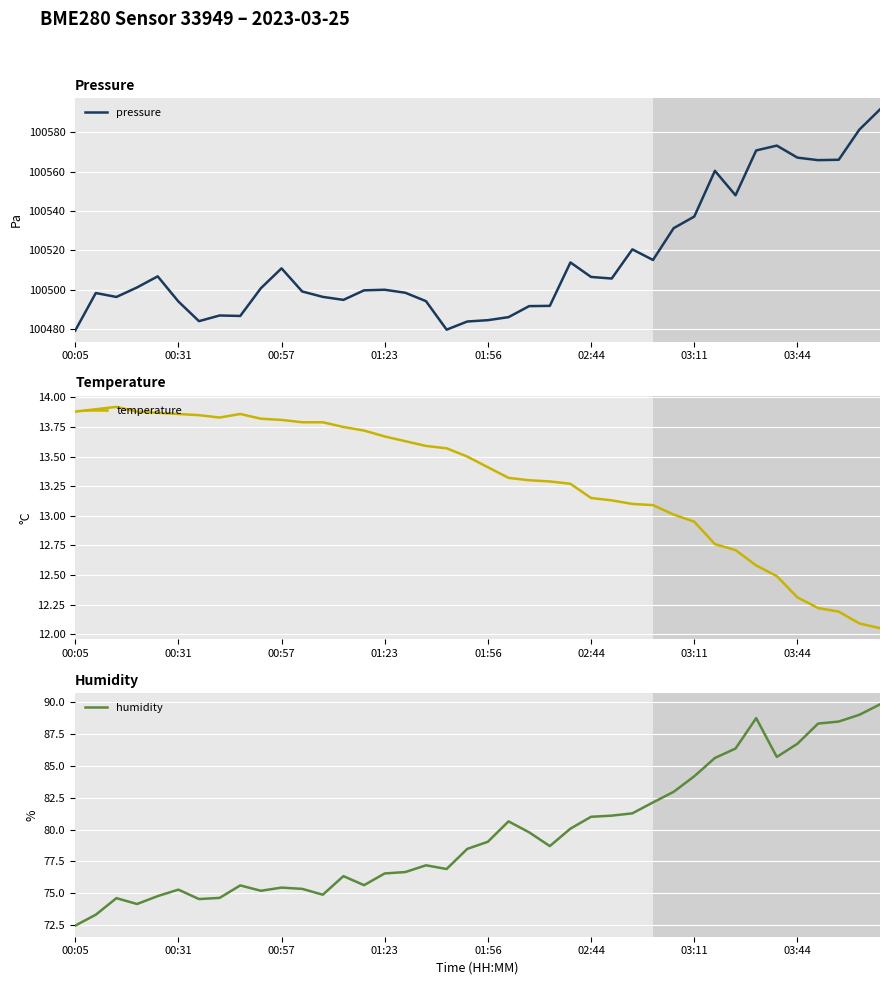

Does the chart display data point markers on the line(s)?

No